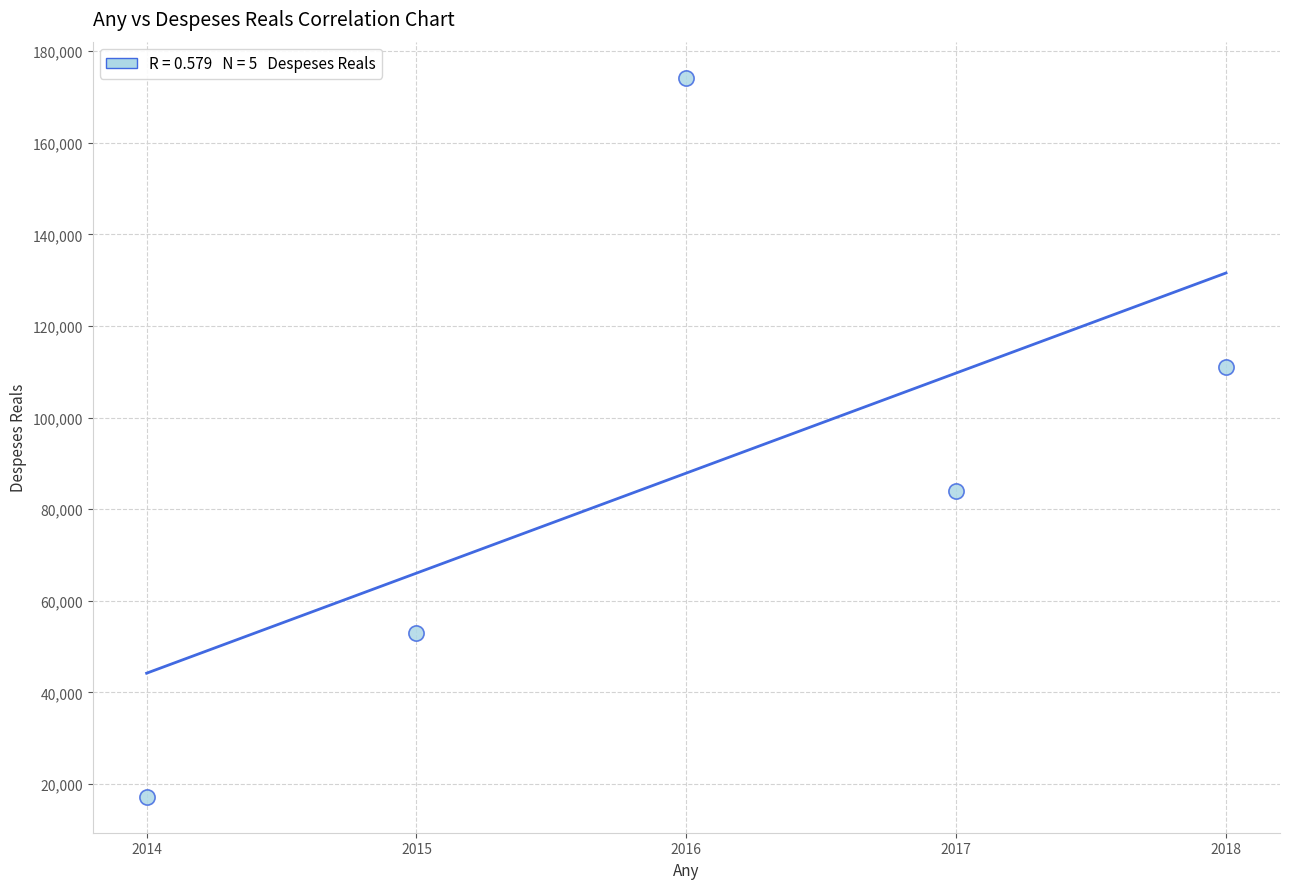

What Y value in the scatter plot is closest to 95705?

83983.7